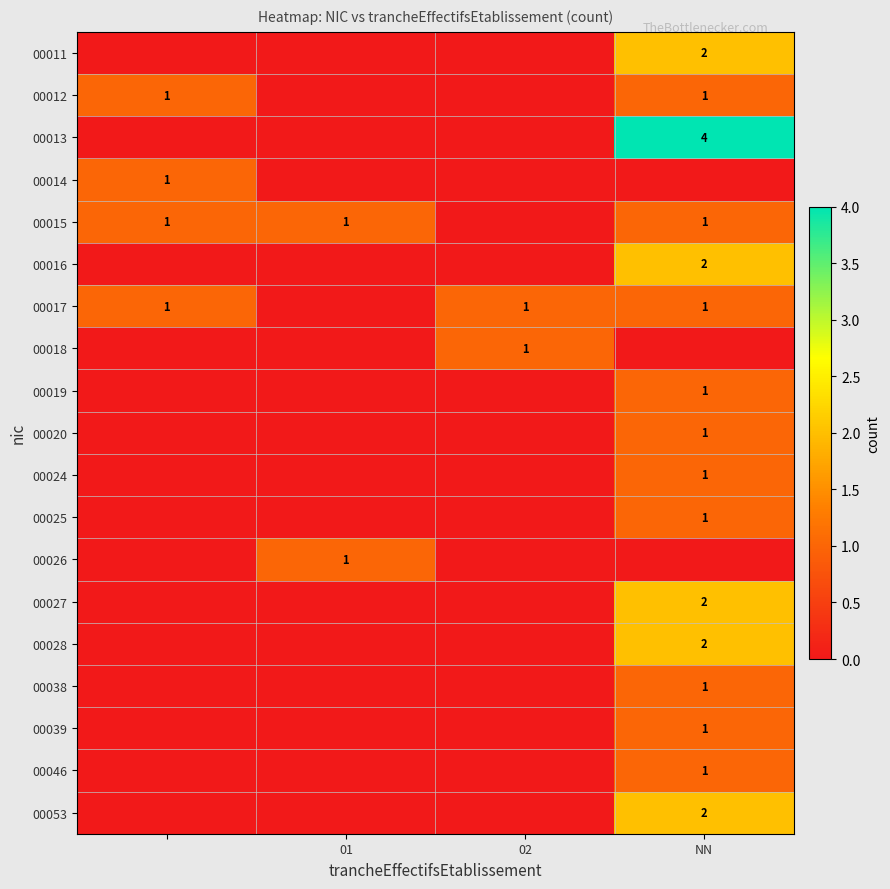

The value of 00028 at NN is 2. True or false?

True